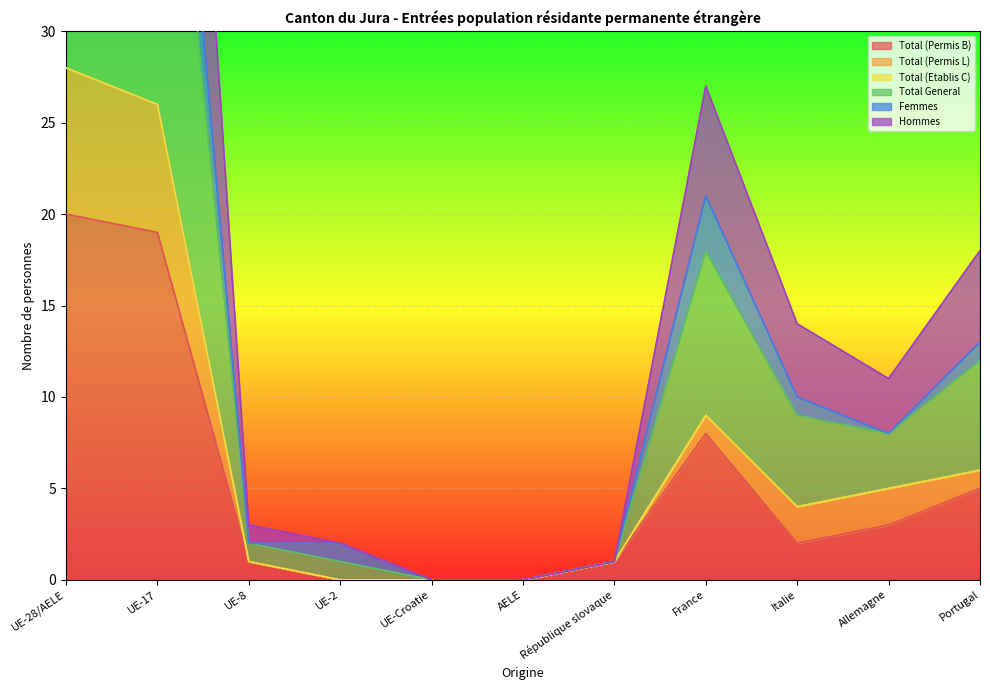

In Total General, how many points are lower than both neighbors (excluding endpoints)?

1